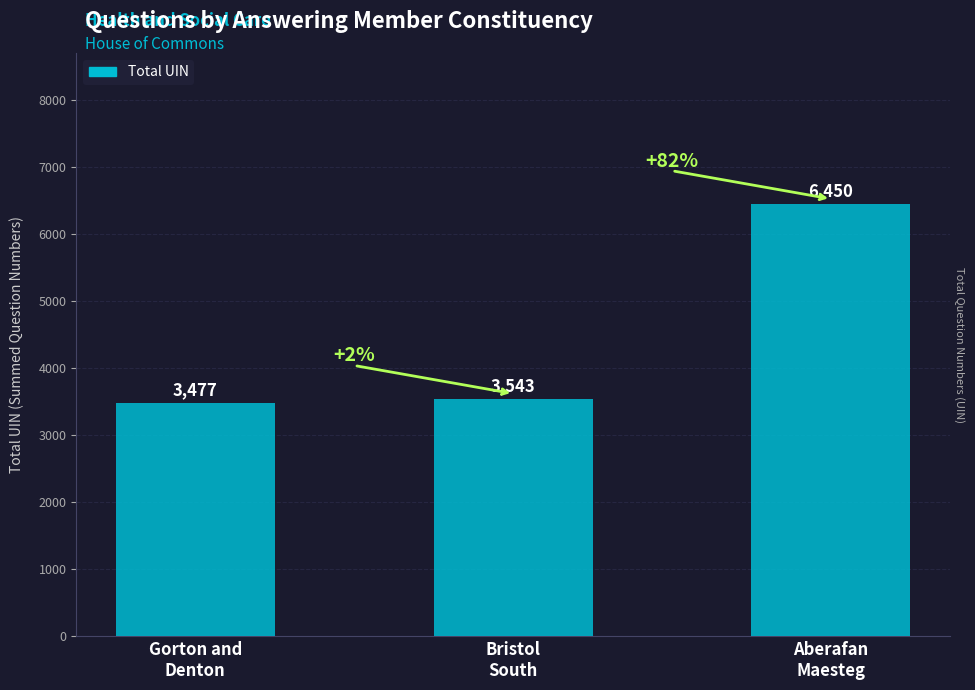

What position from the left is Gorton and
Denton?

1